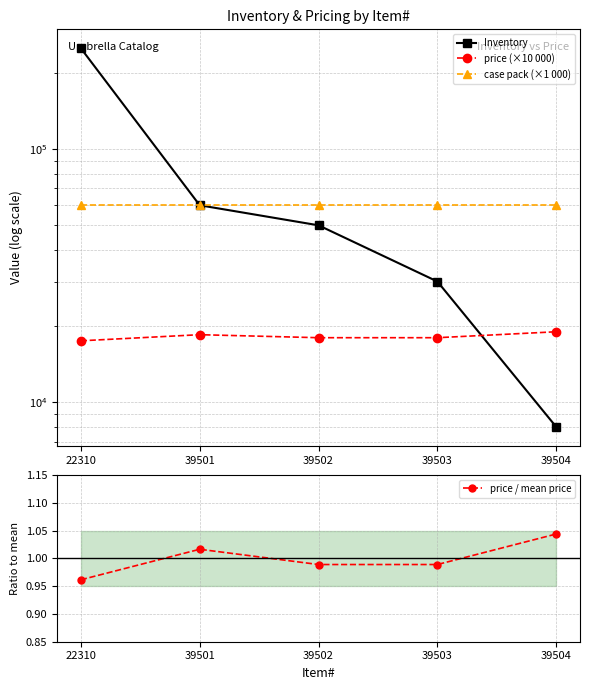

At how many categories does at least one series exceed 89993?

1